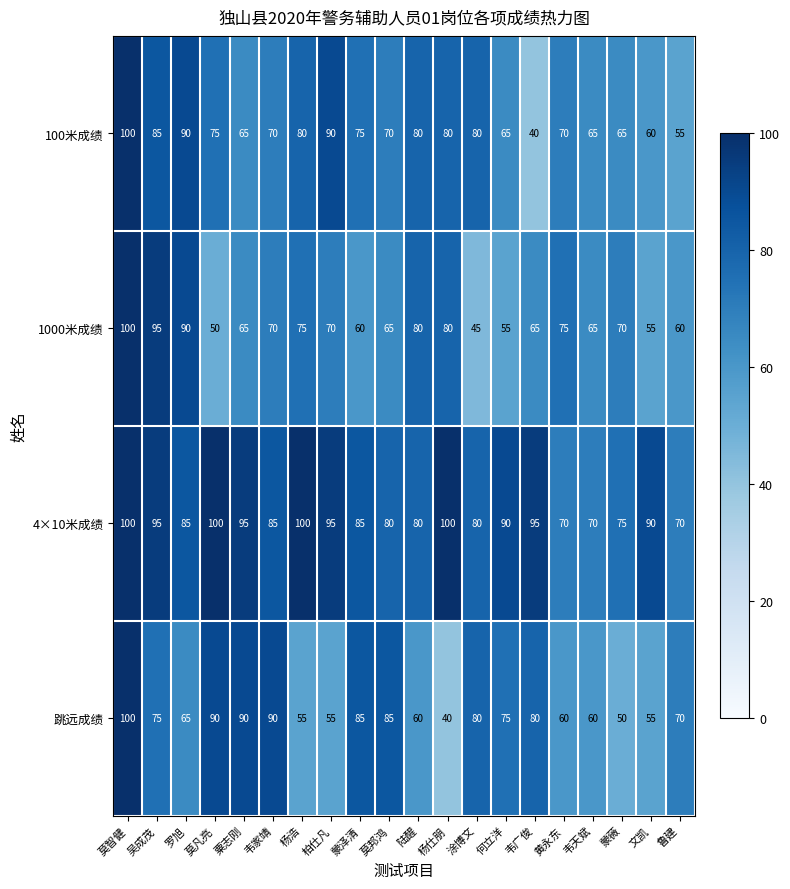

Count the number of categories in the chart.

20